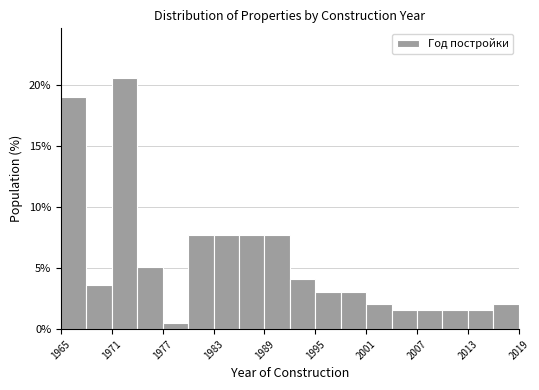

Around what value on the x-axis is the tallest bar? Give the approximate position of its centre, as read against the axis.

1973